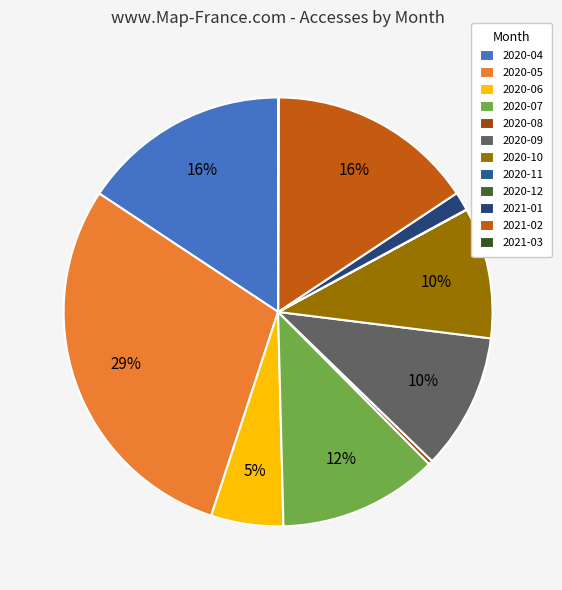

To the nearest percent, what is the difference between the largest and smallest slice percentages?

29%